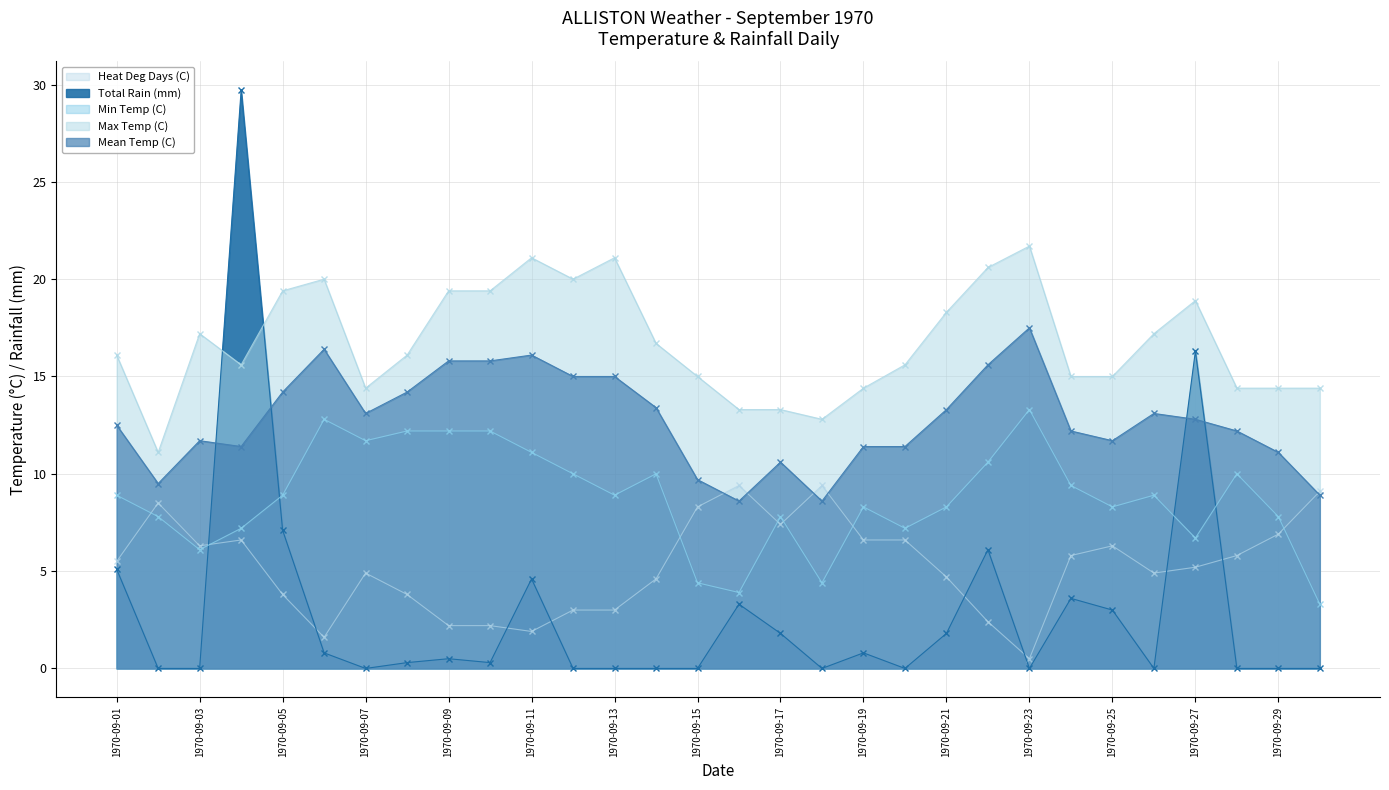

Rank the series at 1970-09-11 from highest to lowest value.

Max Temp (C), Heat Deg Days (C), Min Temp (C), Total Rain (mm), Mean Temp (C)